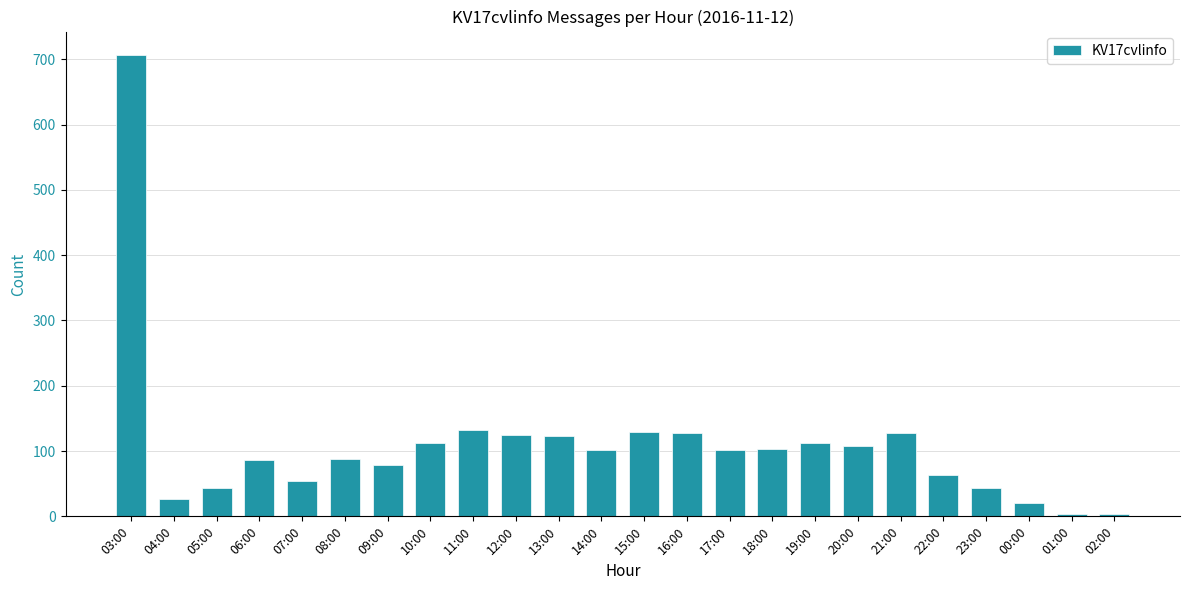

What is the sum of all values?

2620